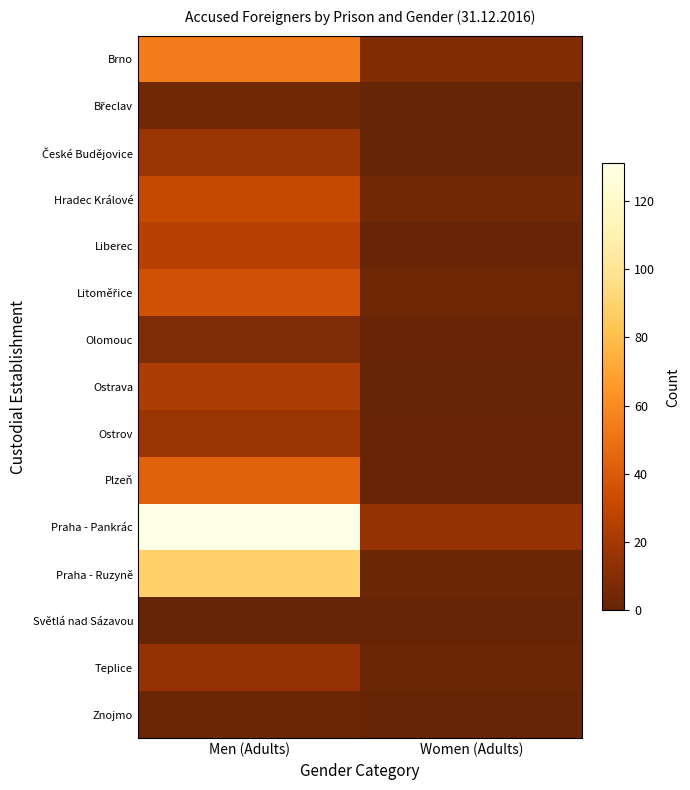

Which series has the largest range (max minus min)?

Praha - Pankrác